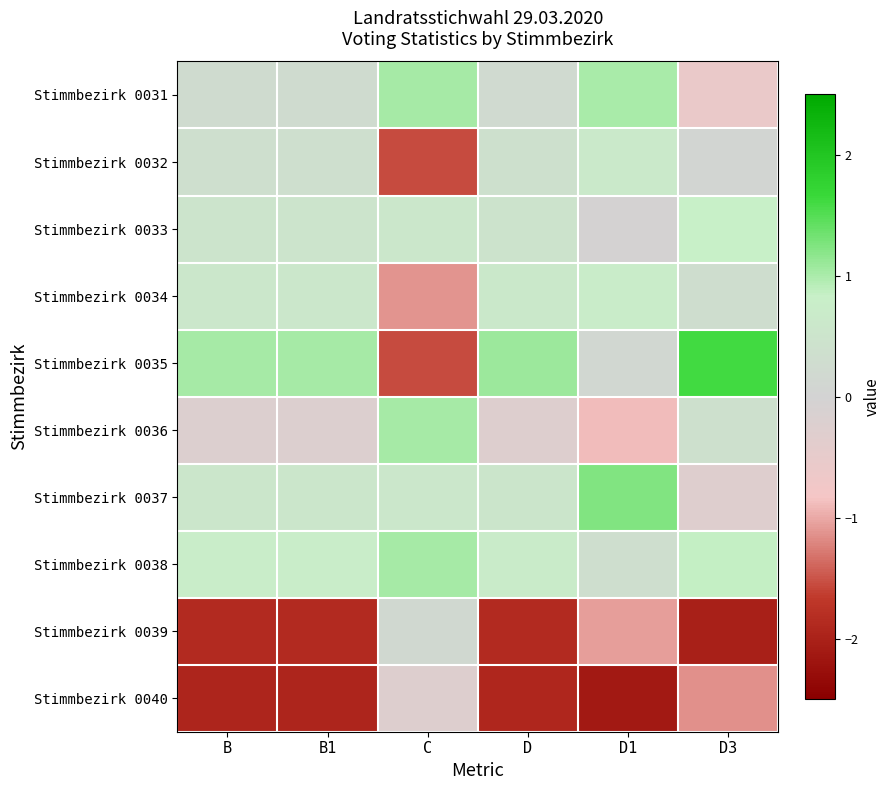

Rank the series at C from highest to lowest value.

Stimmbezirk 0031, Stimmbezirk 0036, Stimmbezirk 0038, Stimmbezirk 0033, Stimmbezirk 0037, Stimmbezirk 0039, Stimmbezirk 0040, Stimmbezirk 0034, Stimmbezirk 0032, Stimmbezirk 0035